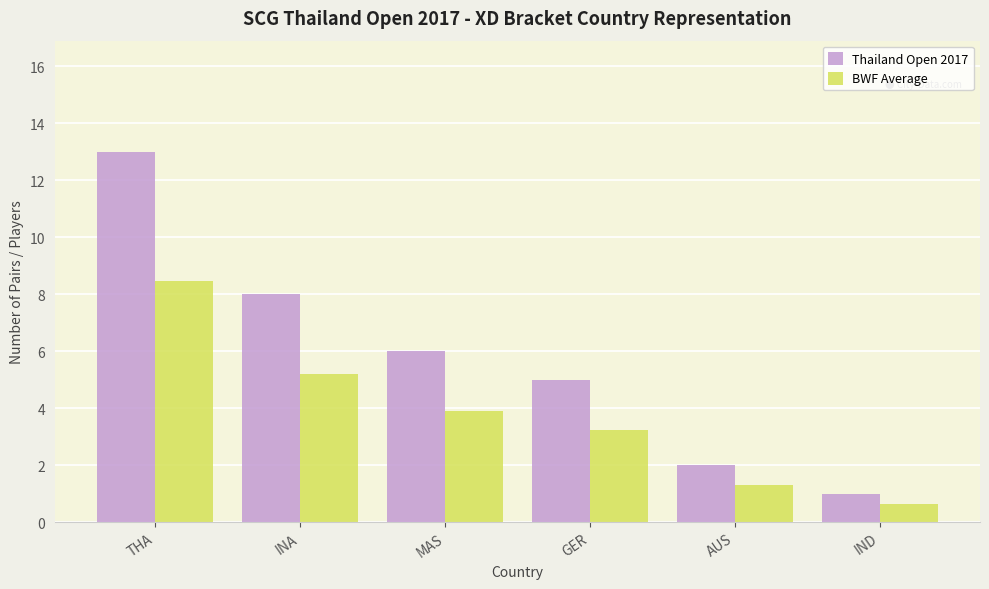

What position from the left is GER?

4